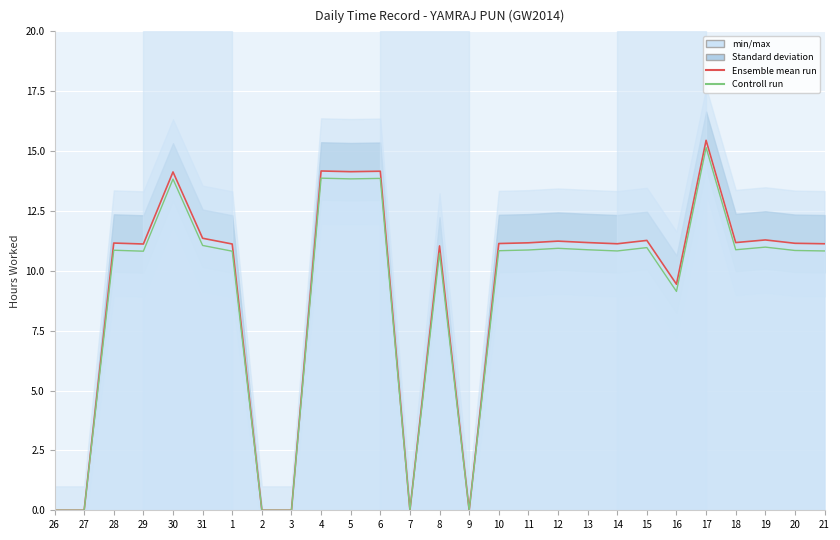

How many values in the Controll run series exceed 10?

20